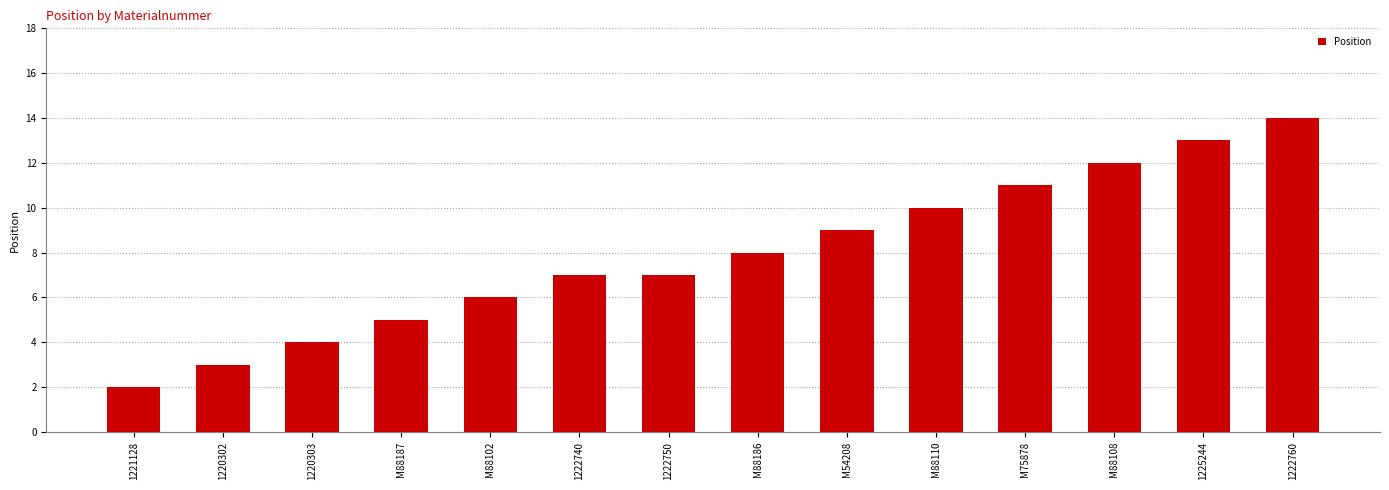

What is the sum of all values?

111